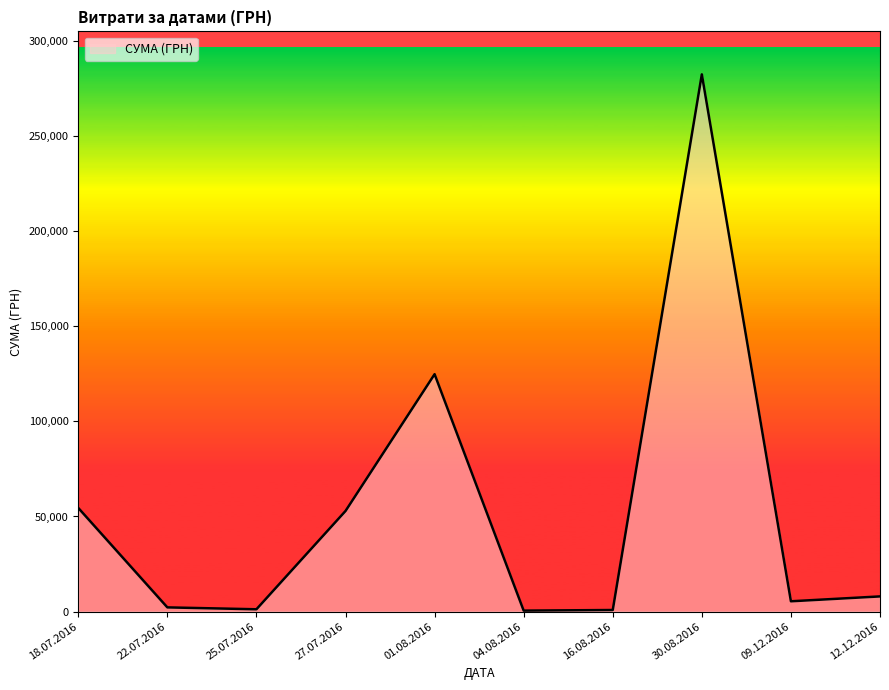

Where is the data nearest to the value 141492?

01.08.2016